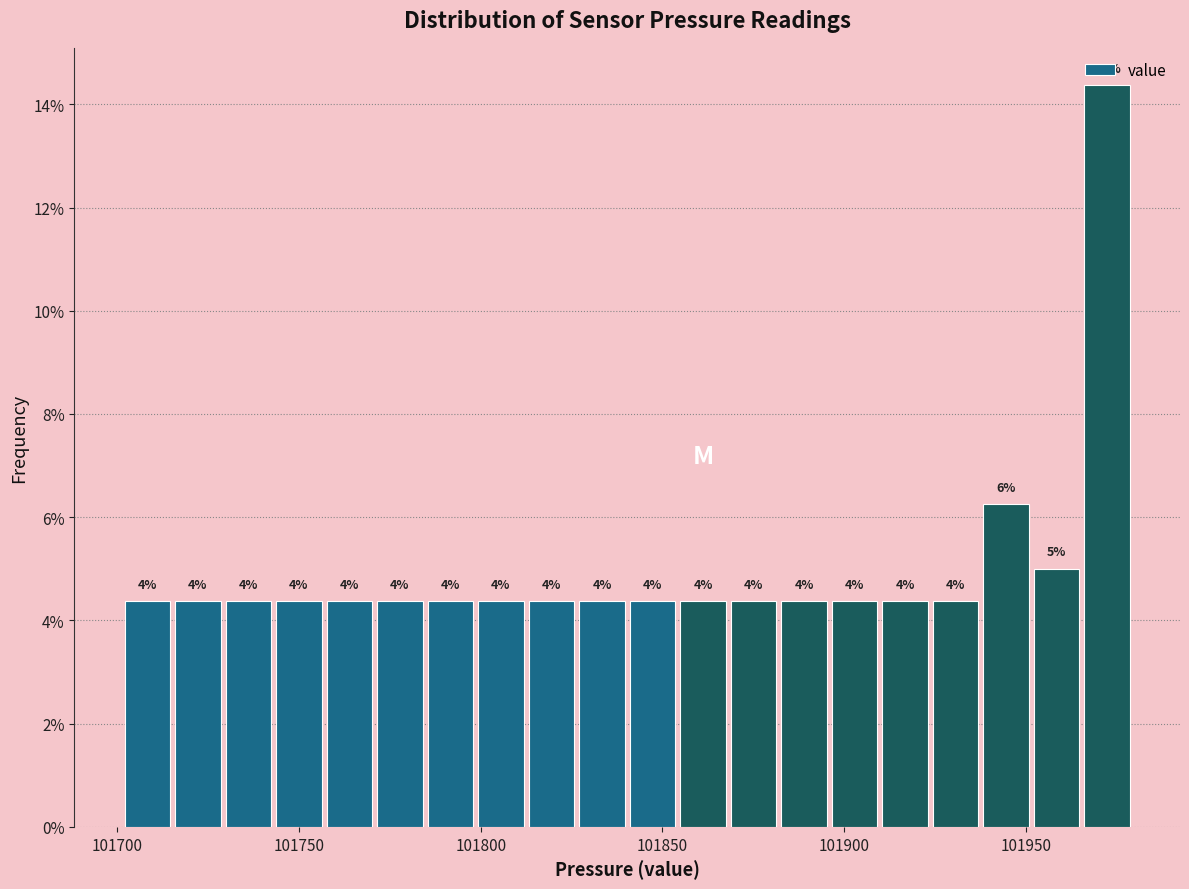

Read against the x-axis, roughly where is the centre of the tallest bar?

101970